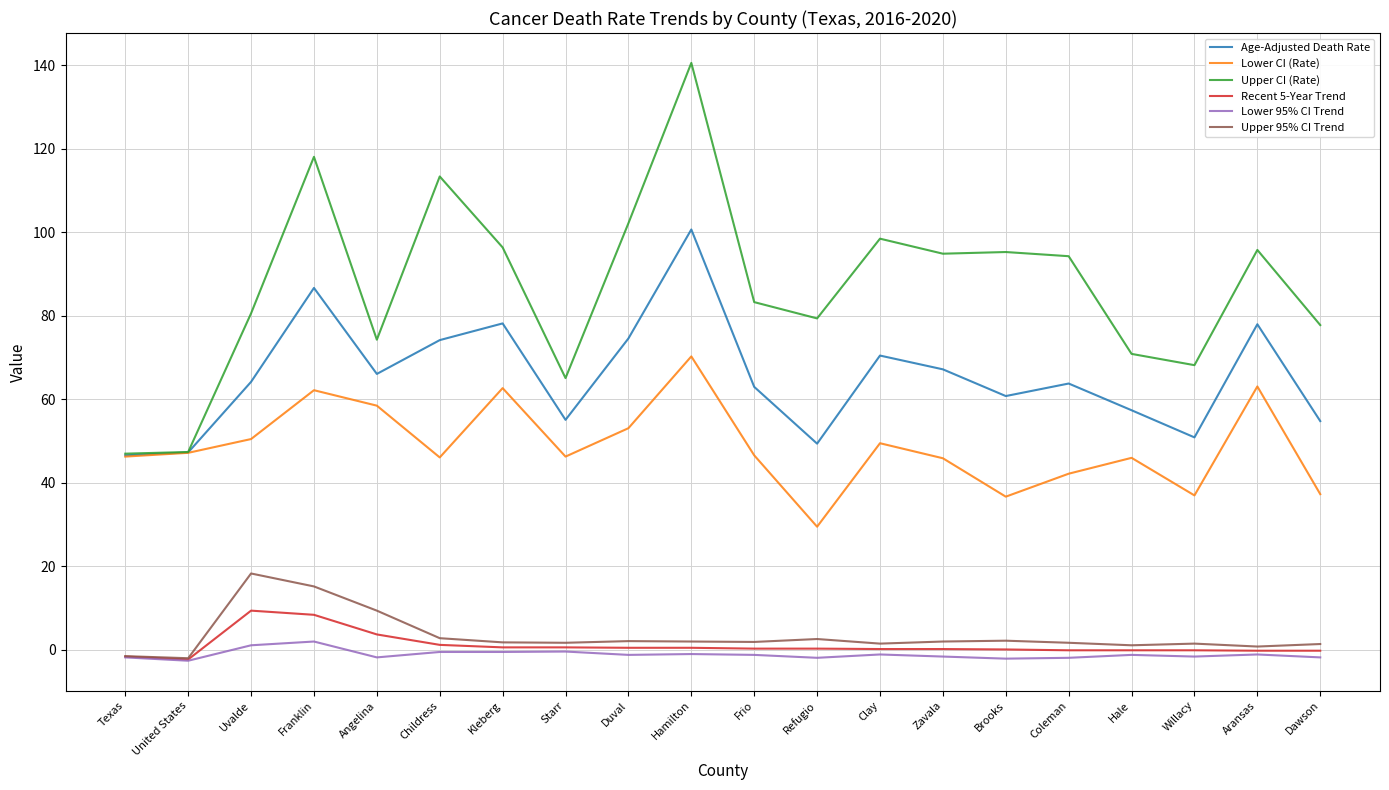

How many lines are shown in the chart?

6